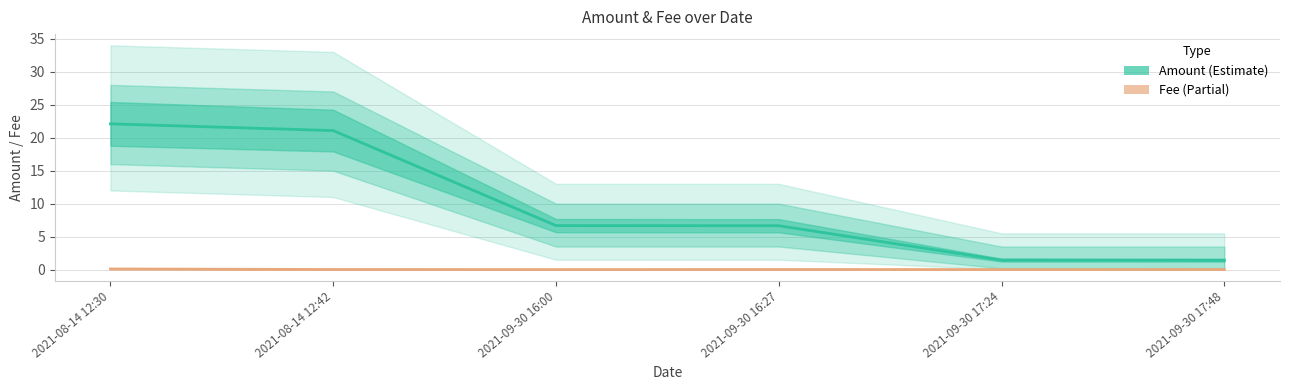

What is the label of the 4th point from the right?

2021-09-30 16:00